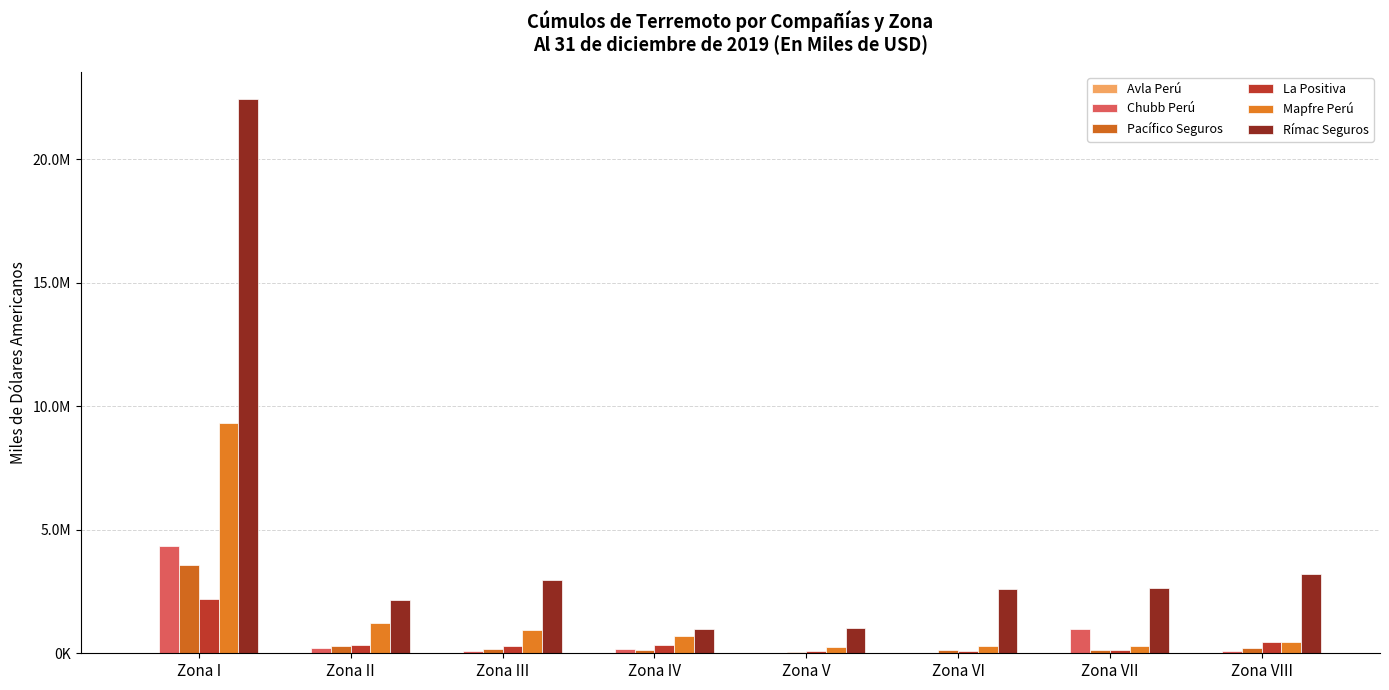

At which category is the sum across all series the highest?

Zona I